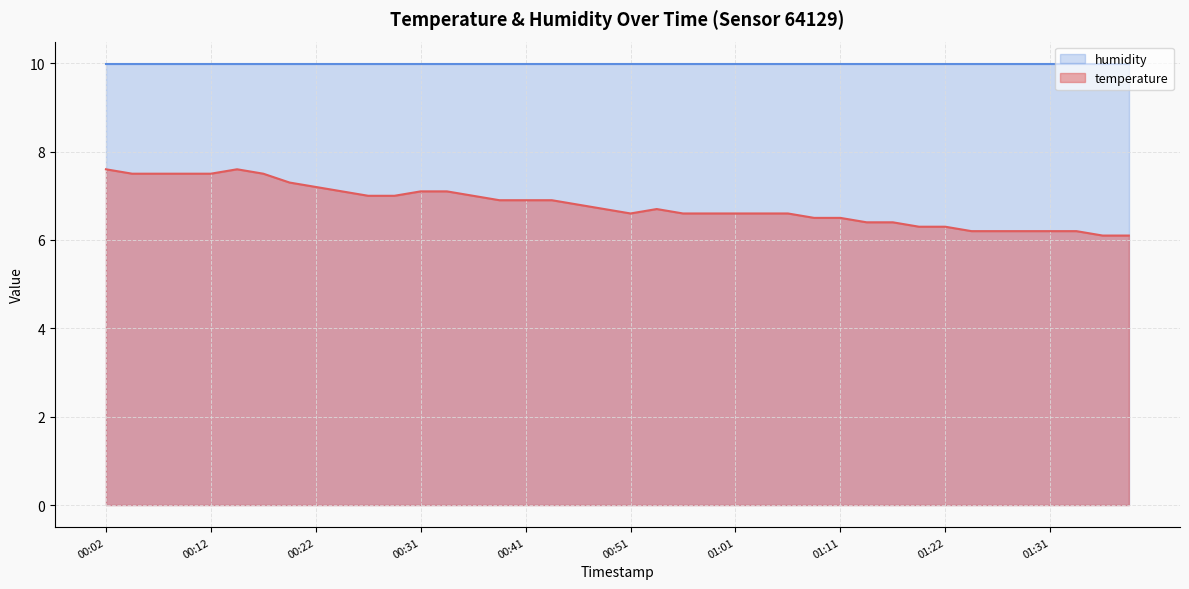

What is the difference between the maximum and minimum values in the temperature series?

1.5